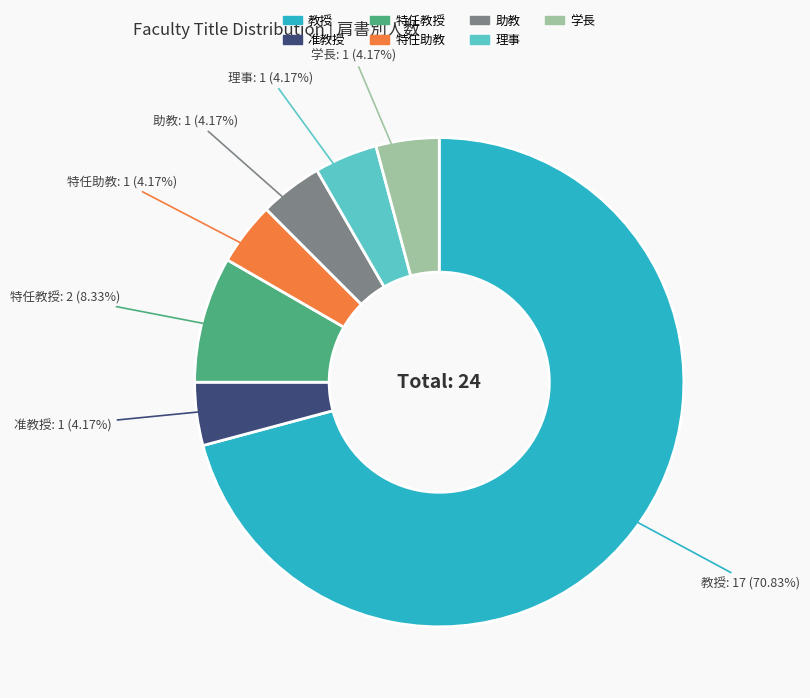

Which category has the biggest portion of the pie?

教授